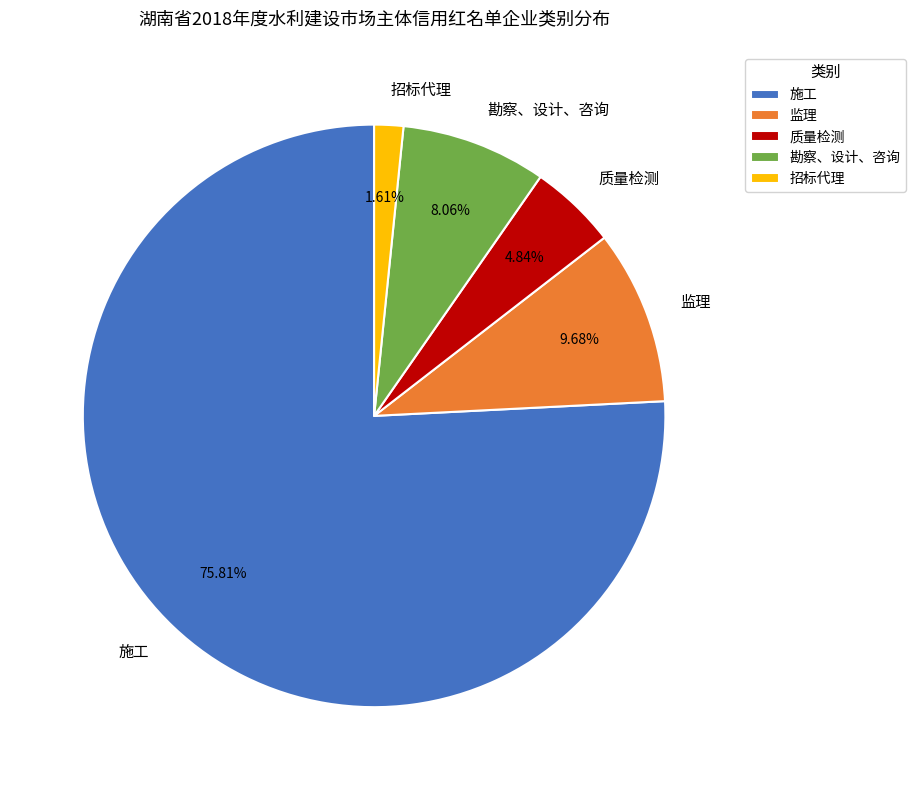

What is the ratio of the value at 施工 to the value at 质量检测?

15.7